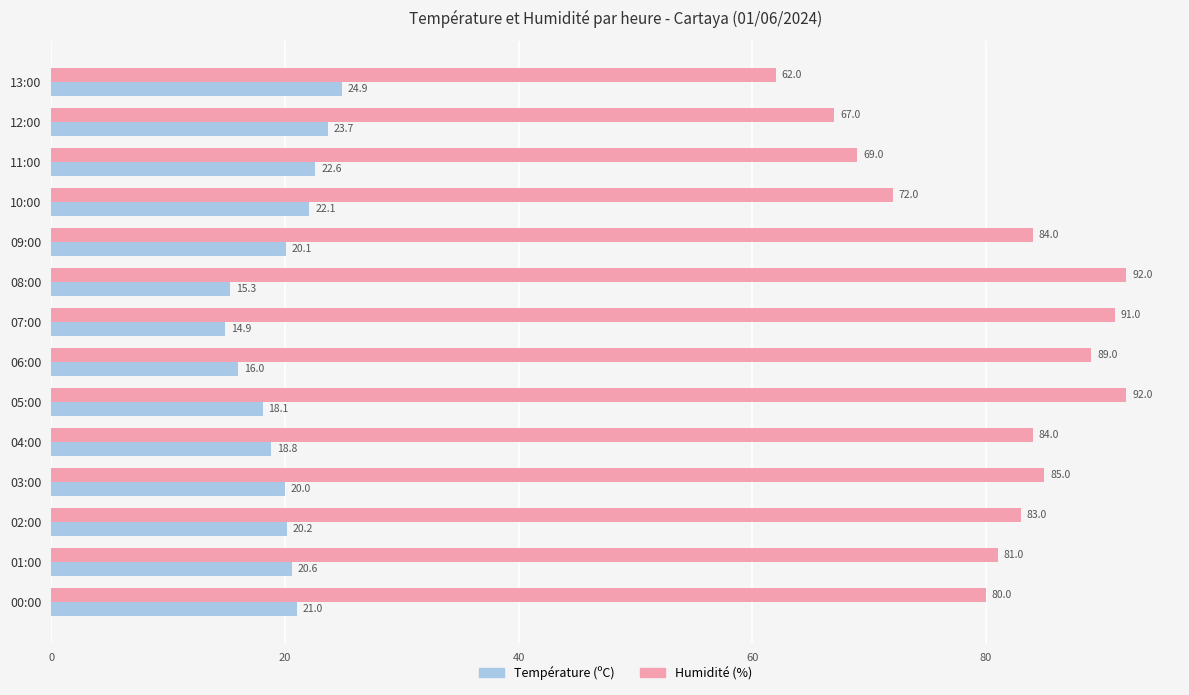

Rank the series at 09:00 from lowest to highest value.

Température (ºC), Humidité (%)